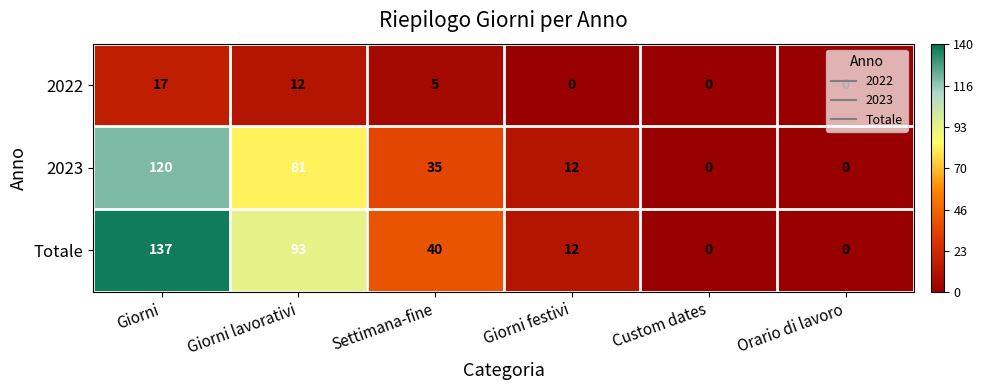

How many categories are shown in the chart?

6